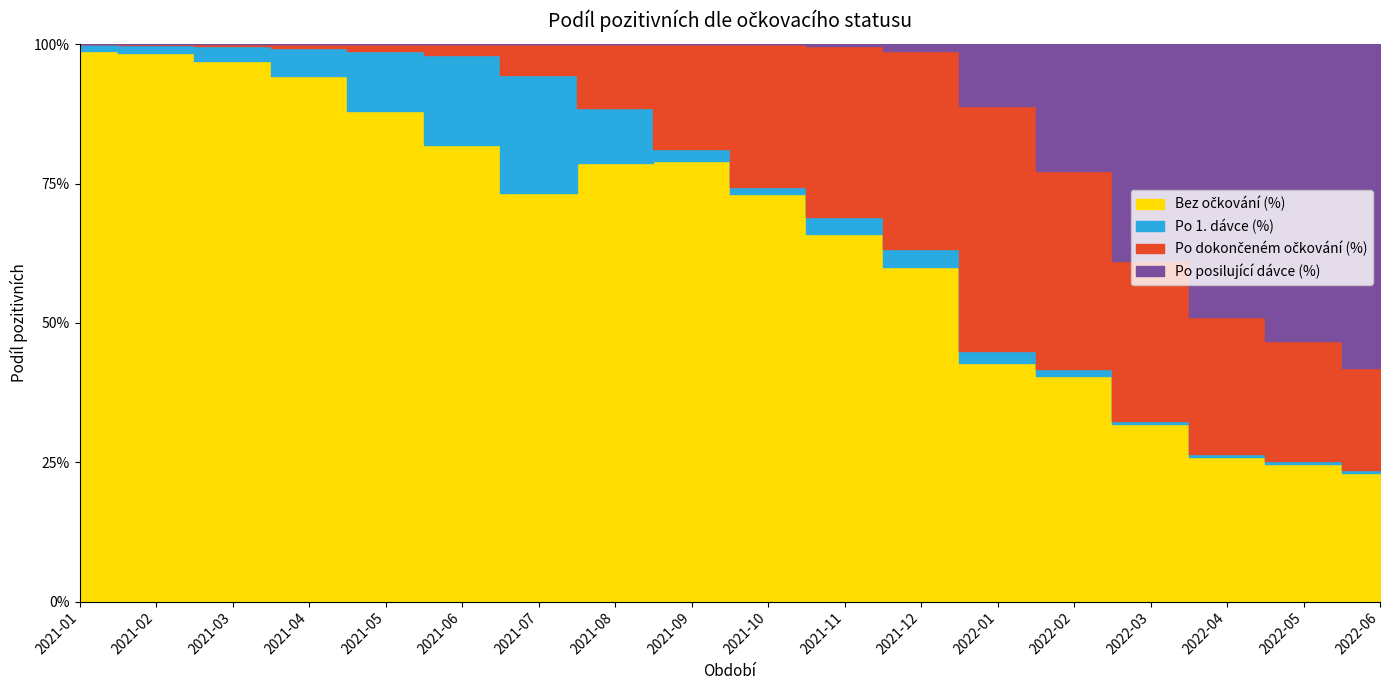

After their last crossing, which series has the higher values: Bez očkování (%) or Po dokončeném očkování (%)?

Bez očkování (%)